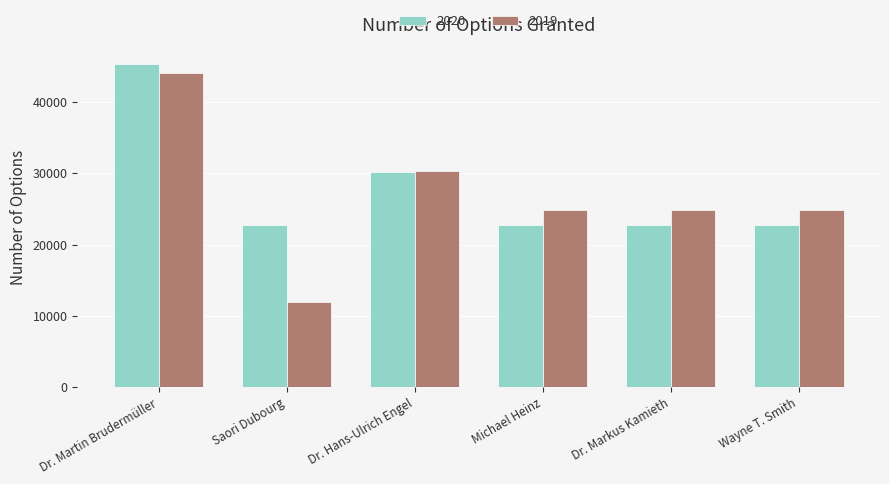

Which series has the largest range (max minus min)?

2019